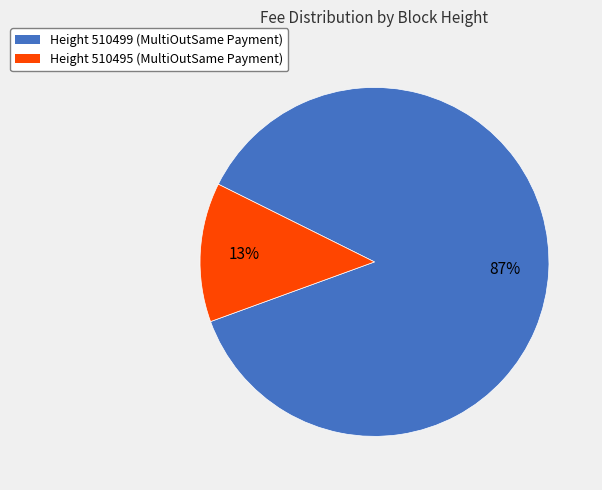

Which category accounts for the majority?

Height 510499 (MultiOutSame Payment)